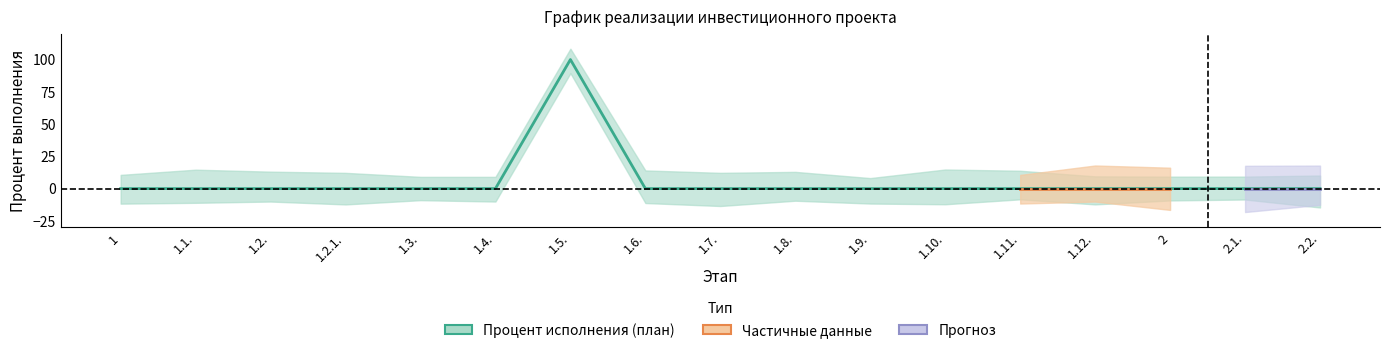

What is the difference between the maximum and minimum values?

100